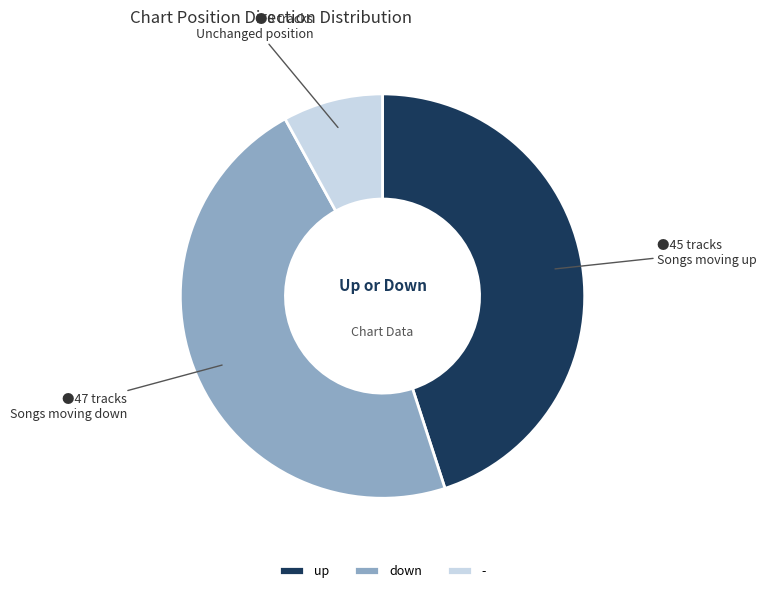

Rank the categories by value from highest to lowest.

down, up, -